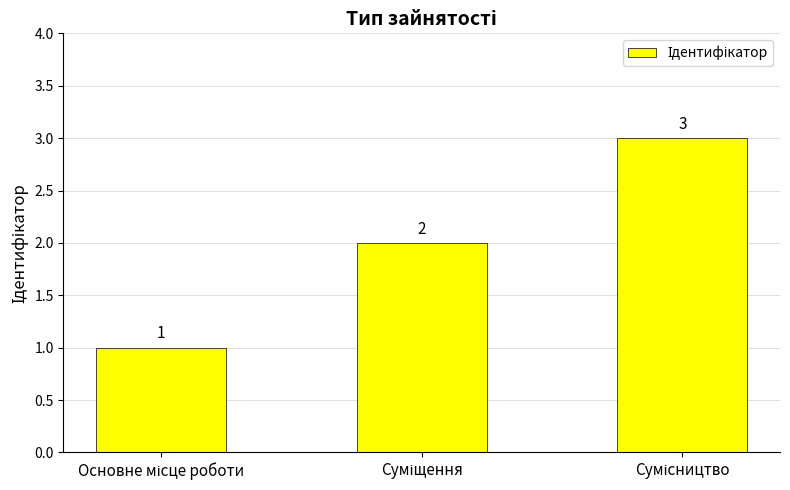

Count the values in the range 1 to 3.

3